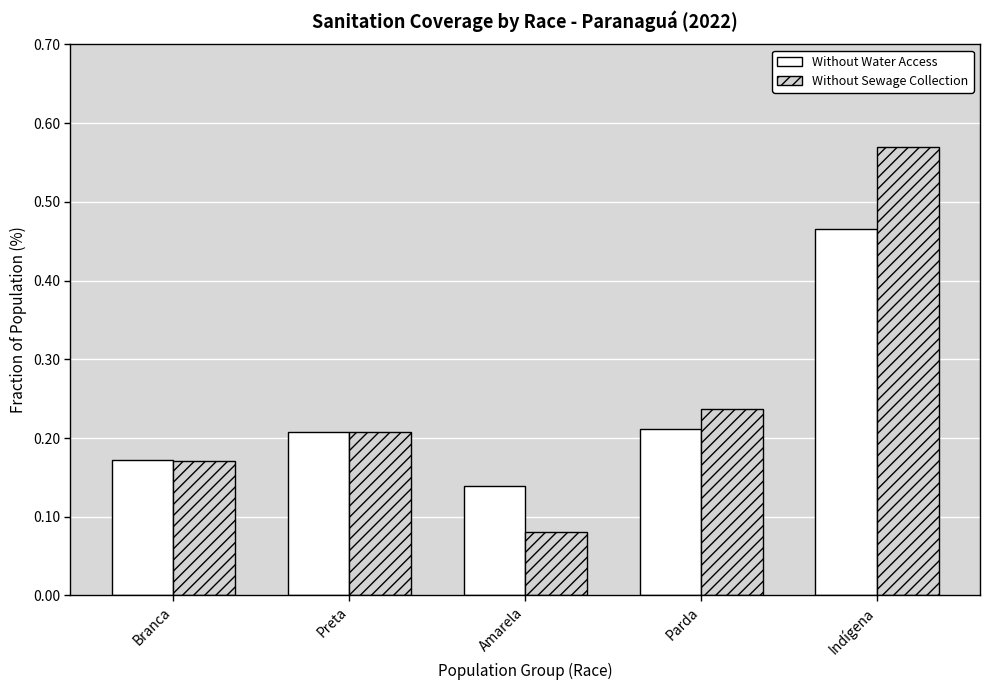

Rank the series by their maximum value, from highest to lowest.

Without Sewage Collection, Without Water Access